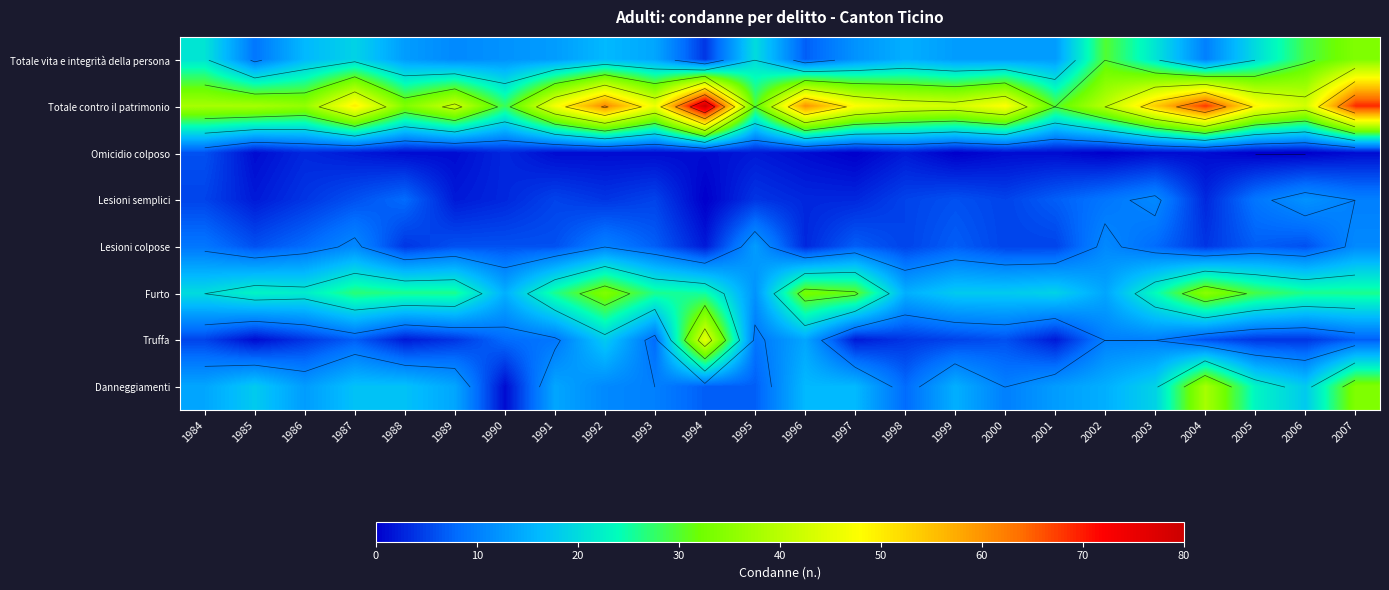

At how many categories does at least one series exceed 29?

23